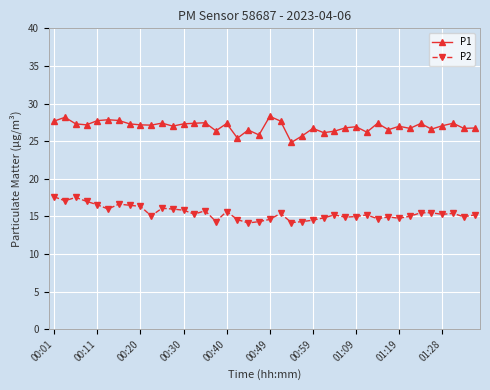

True or false: P2 and P1 cross at least once.

False